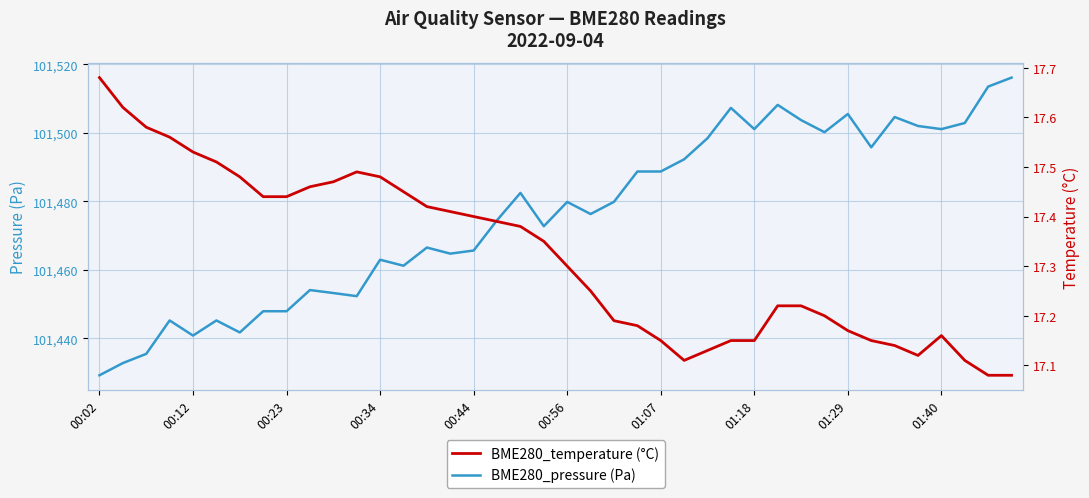

At how many categories does at least one series exceed 58917?

40